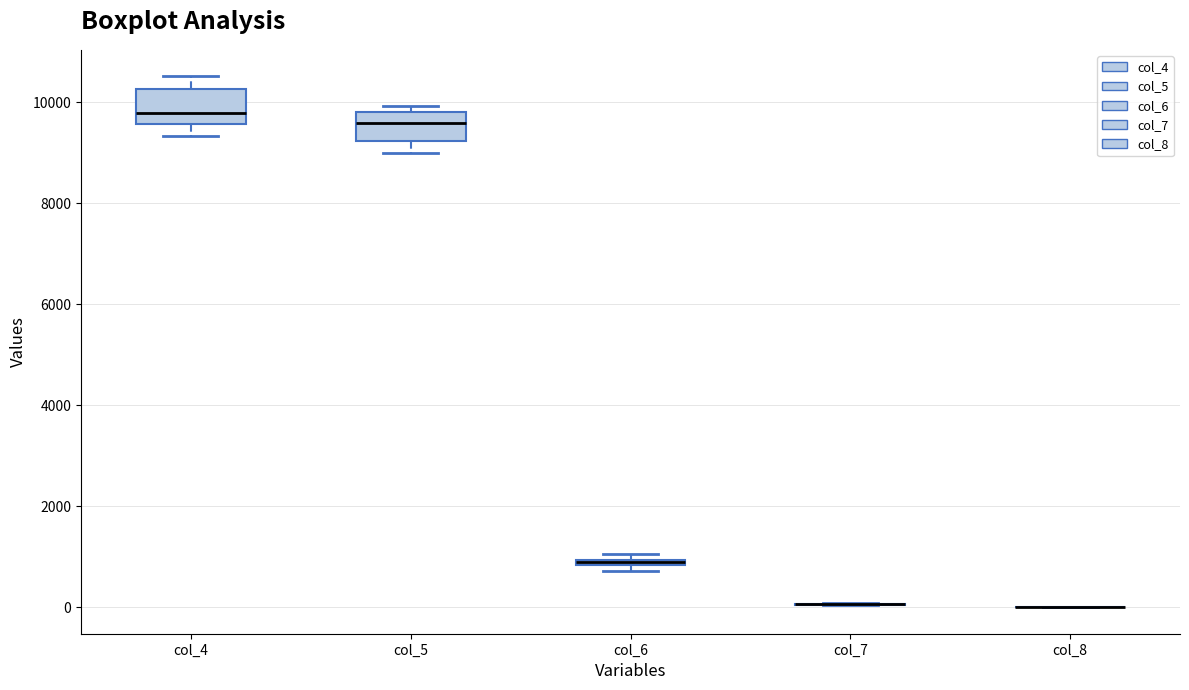

Where is the lower edge of the box for col_6 on the y-axis? The values are not printed on the chart, so give them approximately, as read against the axis.

800